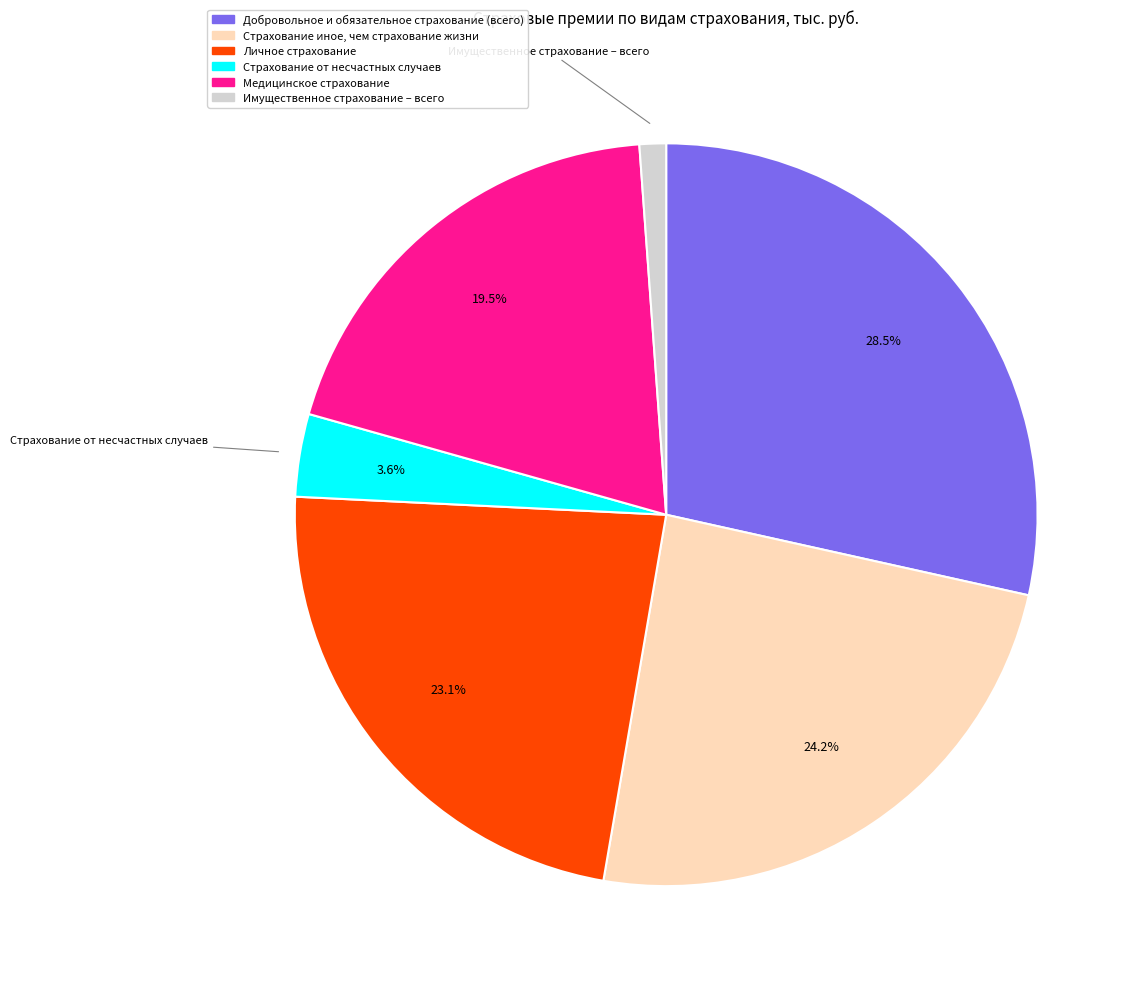

True or false: Добровольное и обязательное страхование (всего) accounts for 14% of the total.

False